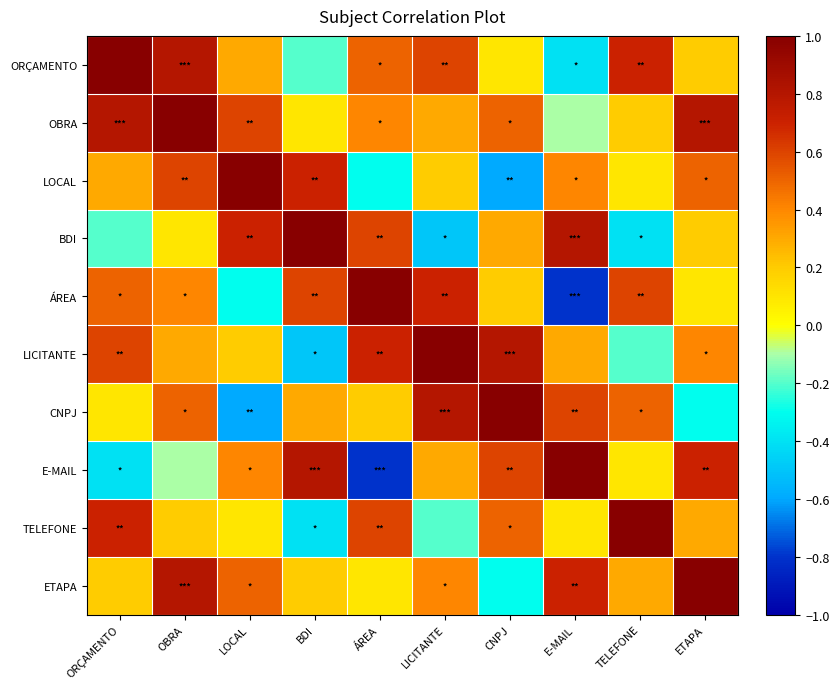

Reading left to right, list all the values displayed in this chart.

ORÇAMENTO: ORÇAMENTO=1.0	OBRA=0.8	LOCAL=0.3	BDI=-0.2	ÁREA=0.5	LICITANTE=0.6	CNPJ=0.1	E-MAIL=-0.4	TELEFONE=0.7	ETAPA=0.2
OBRA: ORÇAMENTO=0.8	OBRA=1.0	LOCAL=0.6	BDI=0.1	ÁREA=0.4	LICITANTE=0.3	CNPJ=0.5	E-MAIL=-0.1	TELEFONE=0.2	ETAPA=0.8
LOCAL: ORÇAMENTO=0.3	OBRA=0.6	LOCAL=1.0	BDI=0.7	ÁREA=-0.3	LICITANTE=0.2	CNPJ=-0.6	E-MAIL=0.4	TELEFONE=0.1	ETAPA=0.5
BDI: ORÇAMENTO=-0.2	OBRA=0.1	LOCAL=0.7	BDI=1.0	ÁREA=0.6	LICITANTE=-0.5	CNPJ=0.3	E-MAIL=0.8	TELEFONE=-0.4	ETAPA=0.2
ÁREA: ORÇAMENTO=0.5	OBRA=0.4	LOCAL=-0.3	BDI=0.6	ÁREA=1.0	LICITANTE=0.7	CNPJ=0.2	E-MAIL=-0.8	TELEFONE=0.6	ETAPA=0.1
LICITANTE: ORÇAMENTO=0.6	OBRA=0.3	LOCAL=0.2	BDI=-0.5	ÁREA=0.7	LICITANTE=1.0	CNPJ=0.8	E-MAIL=0.3	TELEFONE=-0.2	ETAPA=0.4
CNPJ: ORÇAMENTO=0.1	OBRA=0.5	LOCAL=-0.6	BDI=0.3	ÁREA=0.2	LICITANTE=0.8	CNPJ=1.0	E-MAIL=0.6	TELEFONE=0.5	ETAPA=-0.3
E-MAIL: ORÇAMENTO=-0.4	OBRA=-0.1	LOCAL=0.4	BDI=0.8	ÁREA=-0.8	LICITANTE=0.3	CNPJ=0.6	E-MAIL=1.0	TELEFONE=0.1	ETAPA=0.7
TELEFONE: ORÇAMENTO=0.7	OBRA=0.2	LOCAL=0.1	BDI=-0.4	ÁREA=0.6	LICITANTE=-0.2	CNPJ=0.5	E-MAIL=0.1	TELEFONE=1.0	ETAPA=0.3
ETAPA: ORÇAMENTO=0.2	OBRA=0.8	LOCAL=0.5	BDI=0.2	ÁREA=0.1	LICITANTE=0.4	CNPJ=-0.3	E-MAIL=0.7	TELEFONE=0.3	ETAPA=1.0